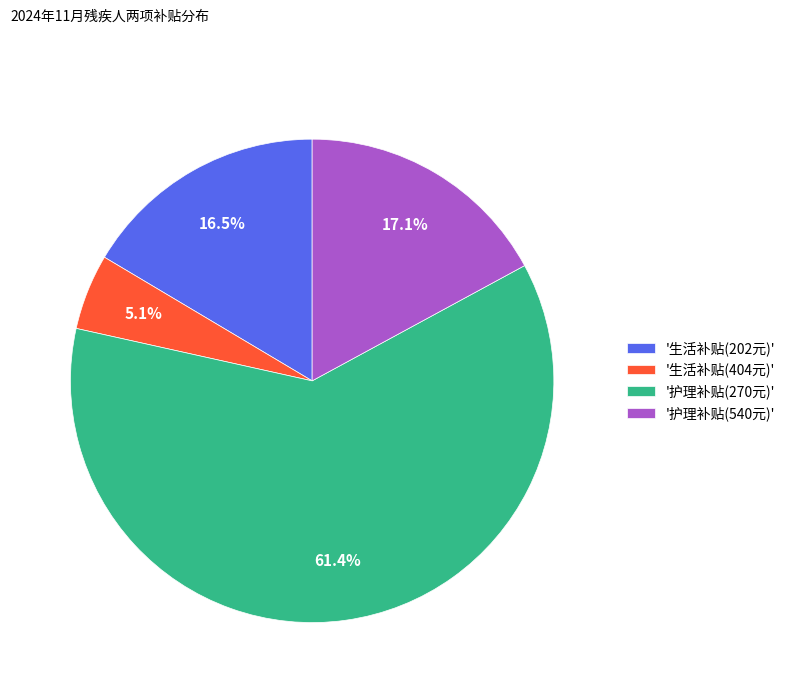

Which slice is the smallest?

'生活补贴(404元)'